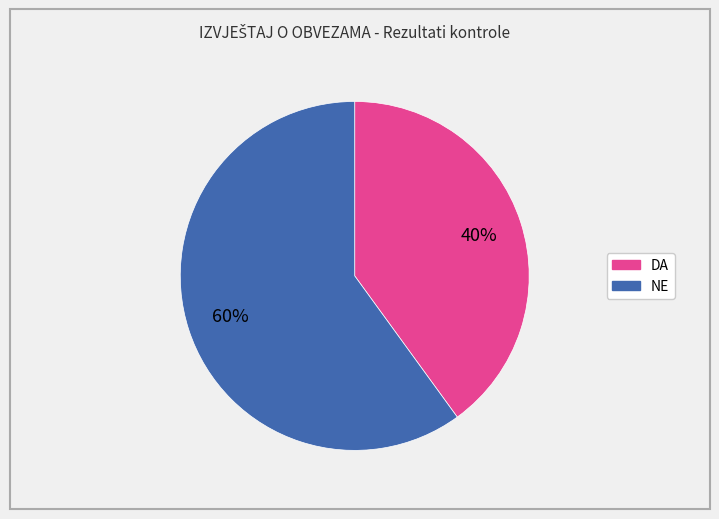

Is NE the majority of the pie?

Yes